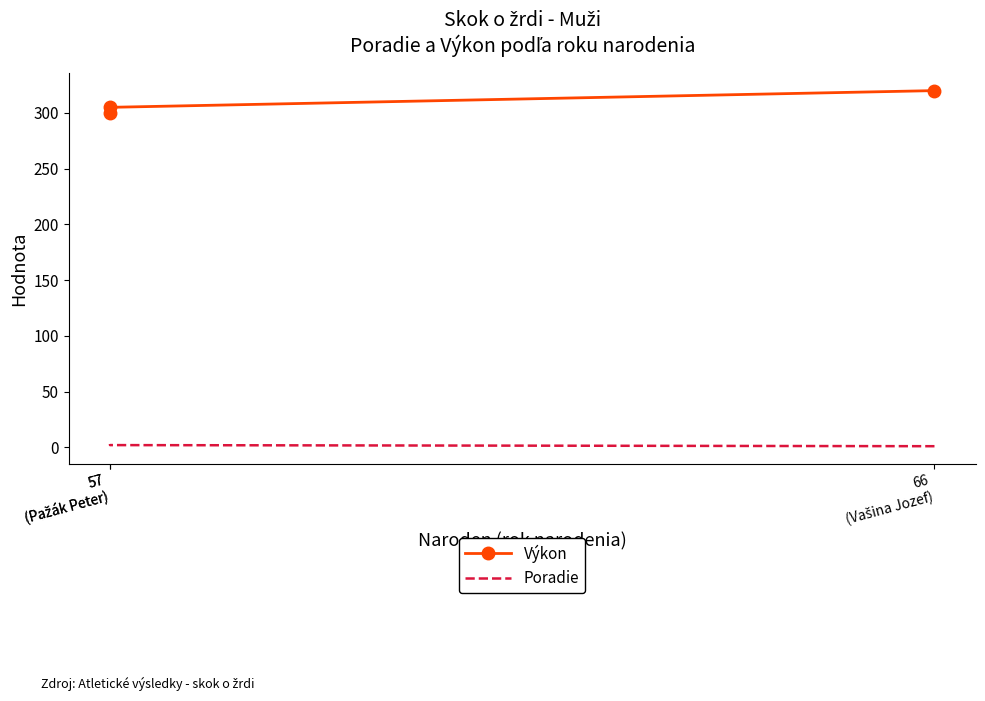

At 57
(Pažák Peter), list the series in order from smallest to largest.

Poradie, Výkon